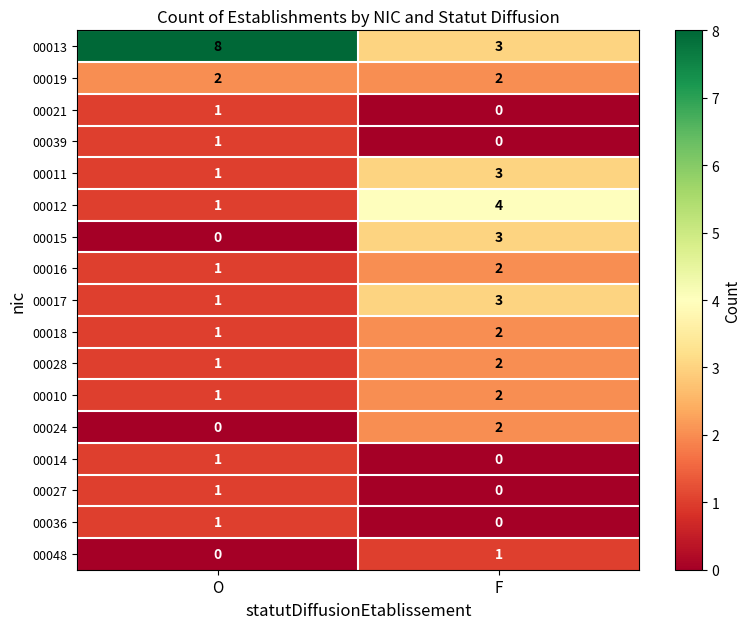

The value of 00012 at F is 4. True or false?

True